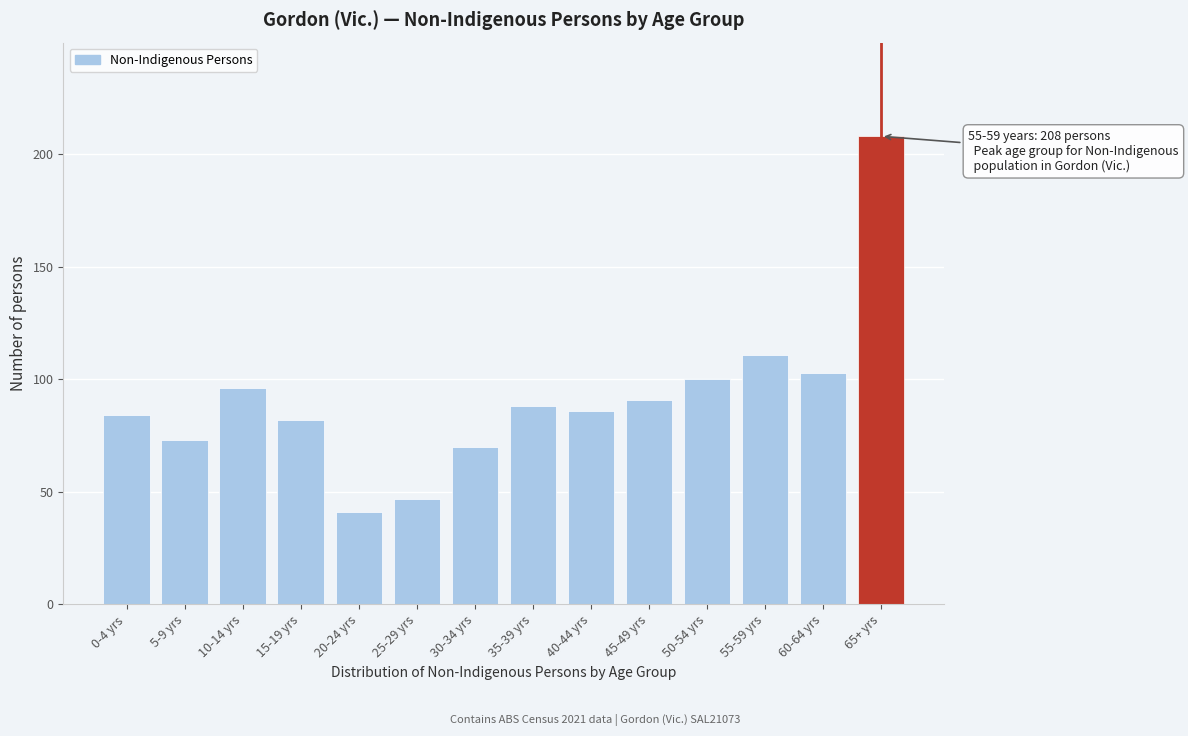

Reading right to left, extract all data points from this chart.

208	103	111	100	91	86	88	70	47	41	82	96	73	84